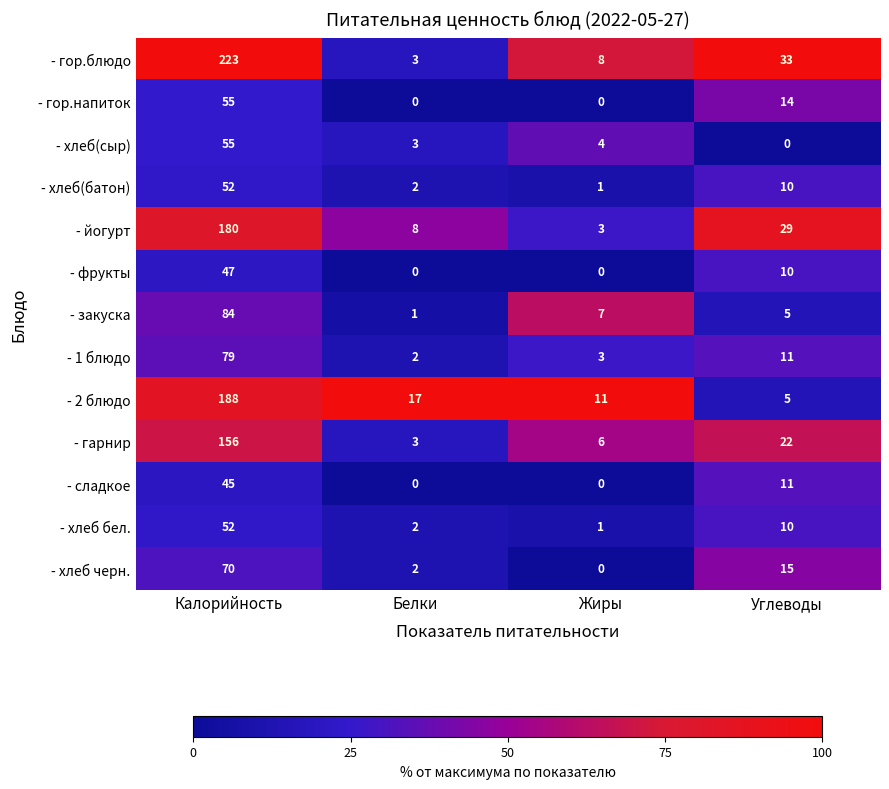

Where is - сладкое nearest to the value 22?

Углеводы